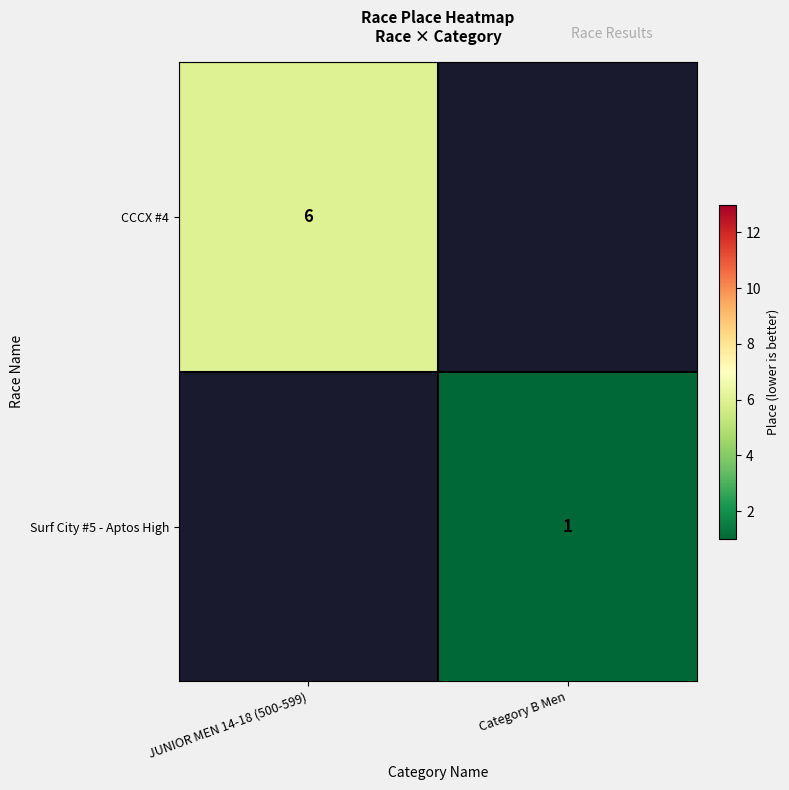

Is it true that CCCX #4 equals 6 at JUNIOR MEN 14-18 (500-599)?

True